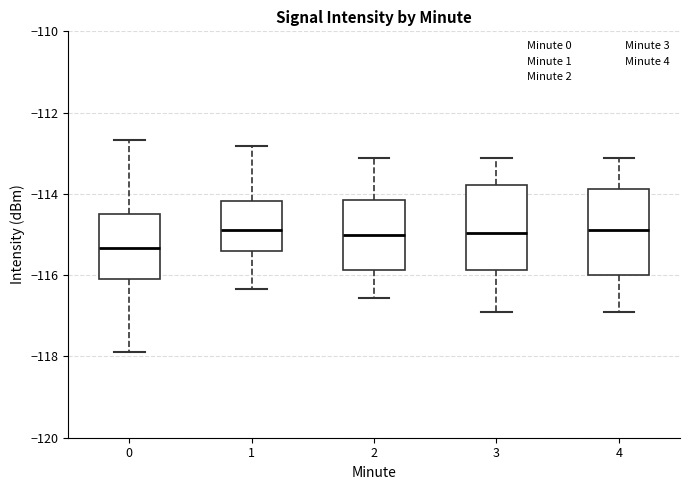

Reading left to right, transcribe this box plot: for each box, give where its median line is, the range the box spans, and where its two whiskers end, as read against the y-axis. The values are not printed on the chart, so give them approximately, as read against the axis.

0: median -115.4, box -116.2 to -114.6, whiskers -117.8 to -112.6
1: median -114.8, box -115.4 to -114.2, whiskers -116.4 to -112.8
2: median -115.0, box -115.8 to -114.2, whiskers -116.6 to -113.2
3: median -115.0, box -115.8 to -113.8, whiskers -117.0 to -113.2
4: median -115.0, box -116.0 to -113.8, whiskers -117.0 to -113.2